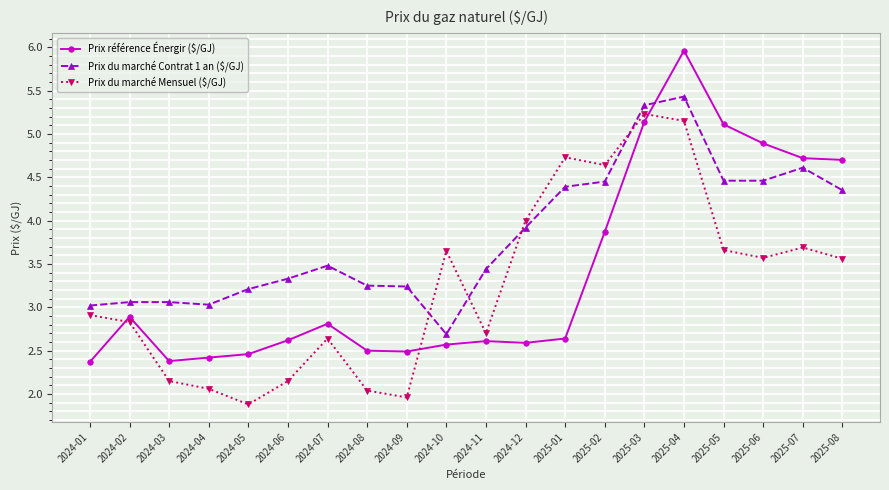

Is the value of Prix du marché Mensuel ($/GJ) at 2024-08 greater than the value of Prix du marché Contrat 1 an ($/GJ) at 2024-02?

No